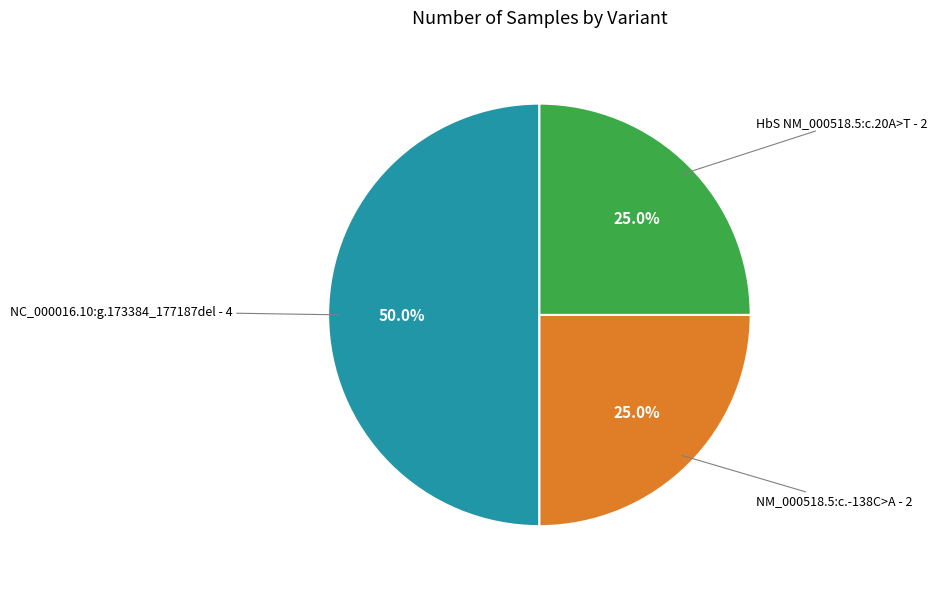

To the nearest percent, what is the average slice percentage?

33%